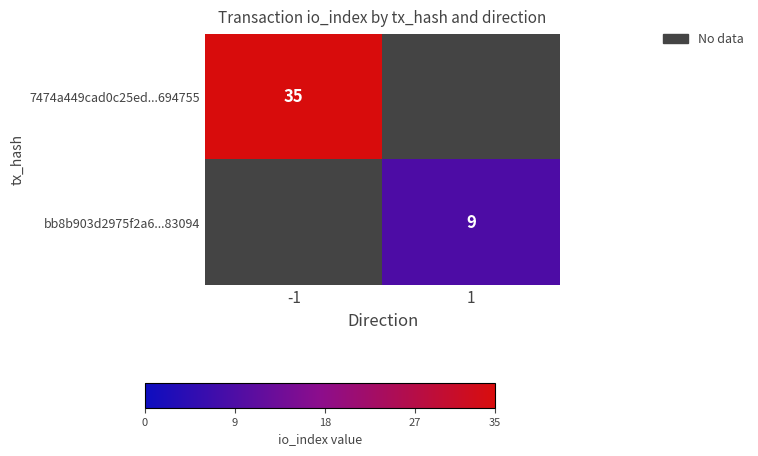

The bb8b903d2975f2a6...83094 series shows 16 at 1. True or false?

False